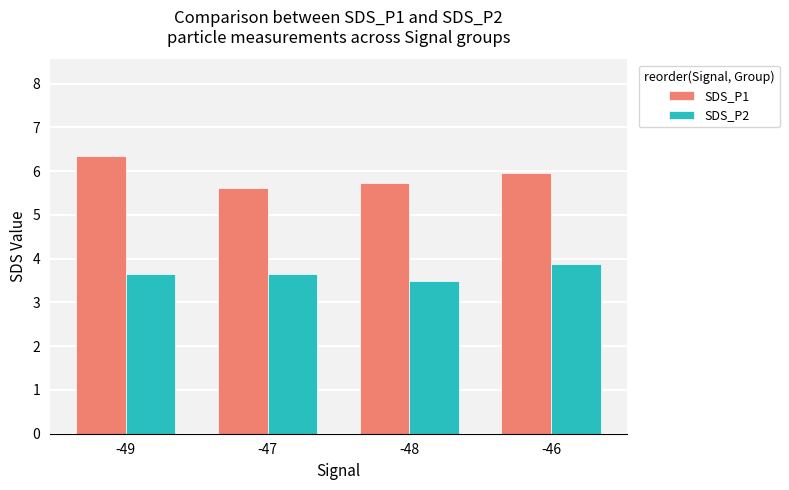

At which label is SDS_P1 closest to 5?

-47